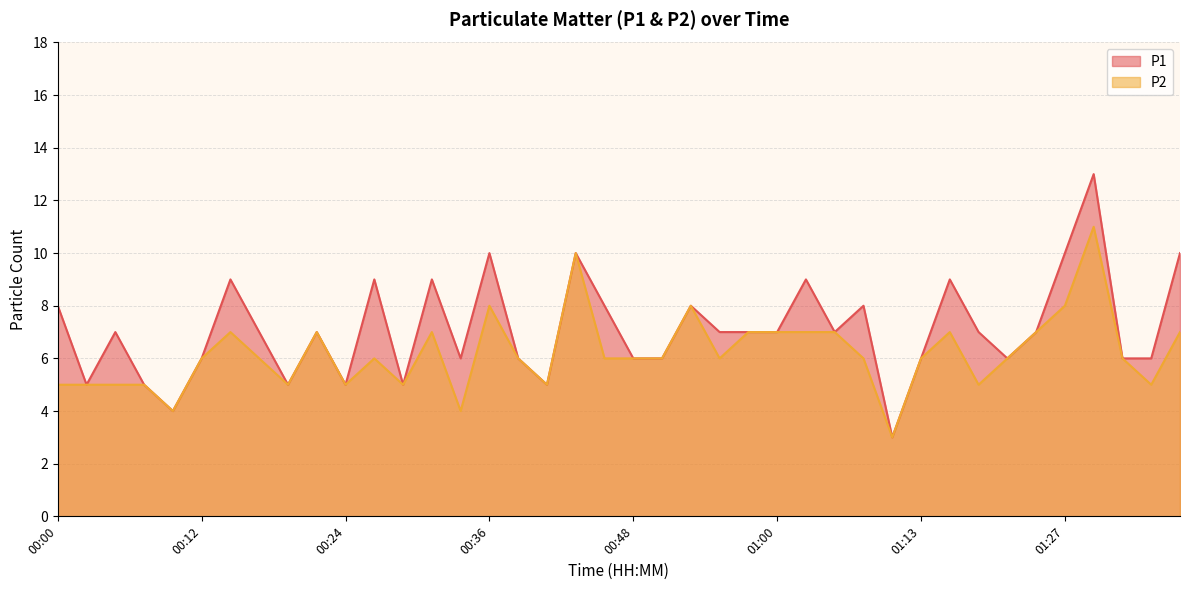

What is the minimum value shown in the chart?

3